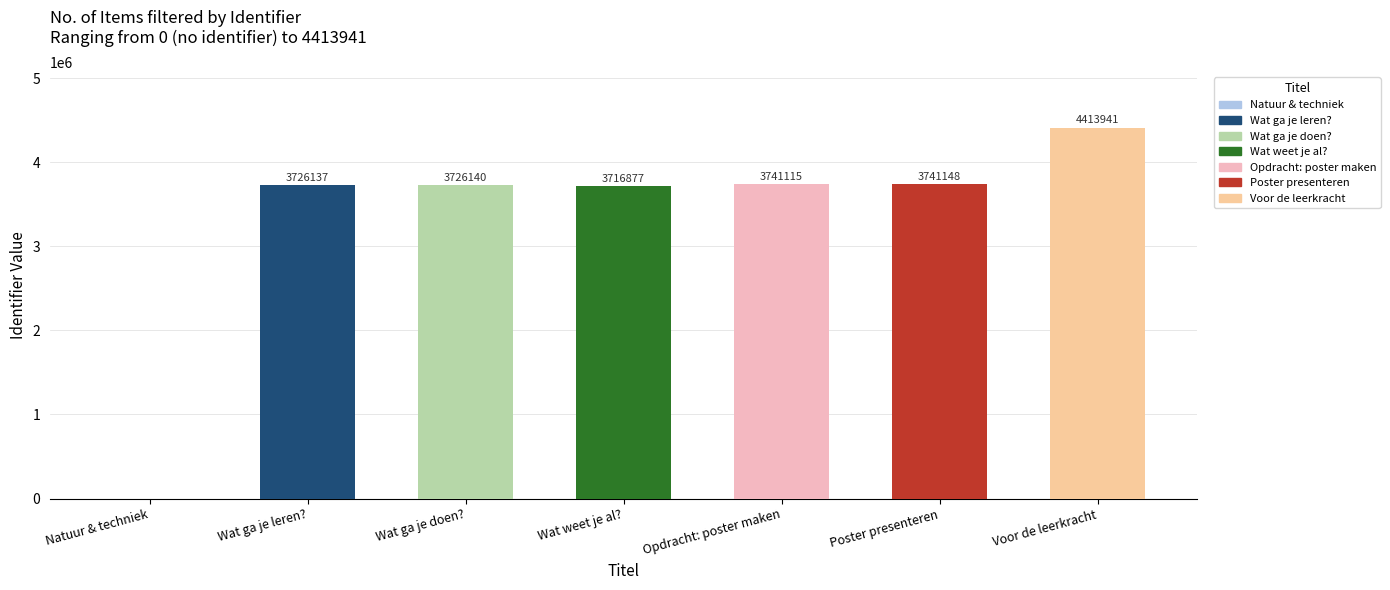

Between Poster presenteren and Voor de leerkracht, which is larger?

Voor de leerkracht